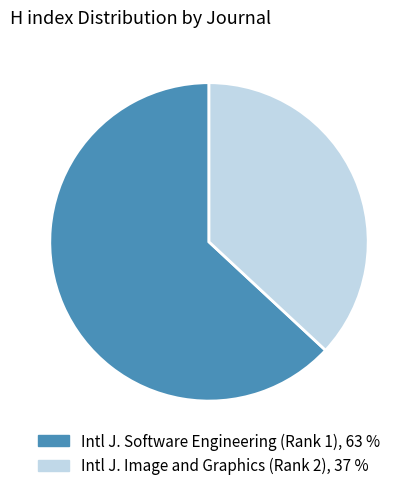

How many segments does this pie chart have?

2